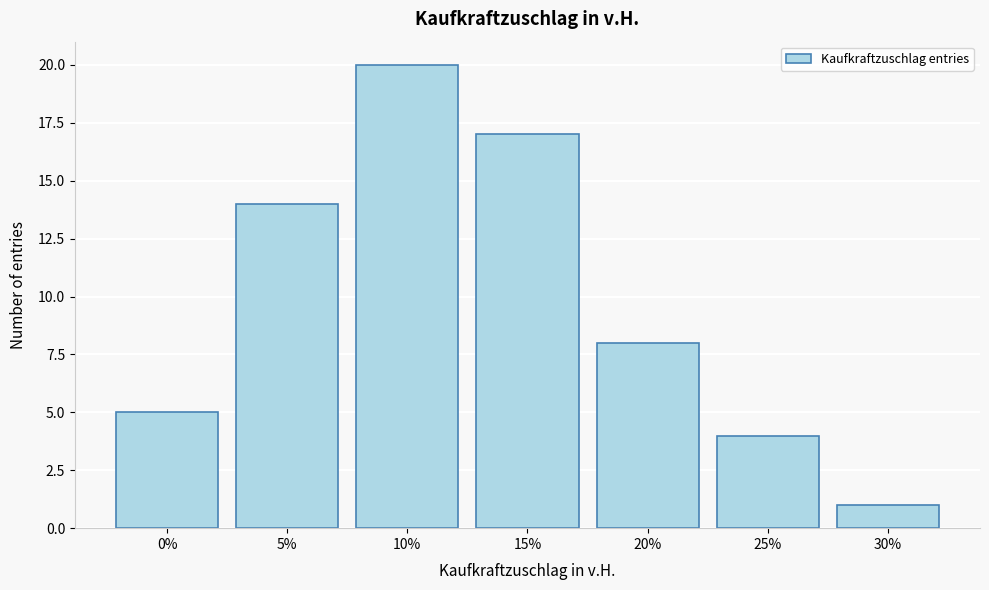

Reading right to left, extract all data points from this chart.

30%=1	25%=4	20%=8	15%=17	10%=20	5%=14	0%=5